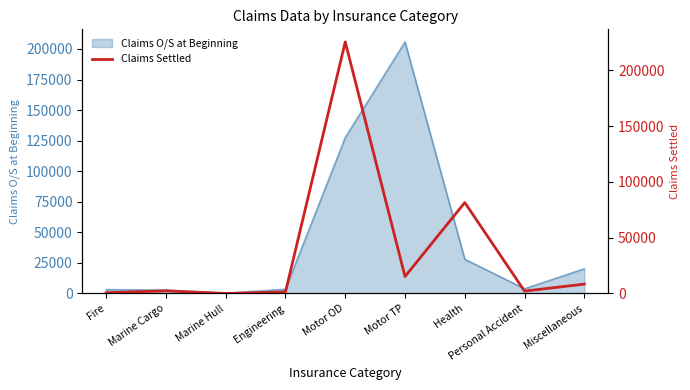

Where is the first local maximum?

Marine Cargo